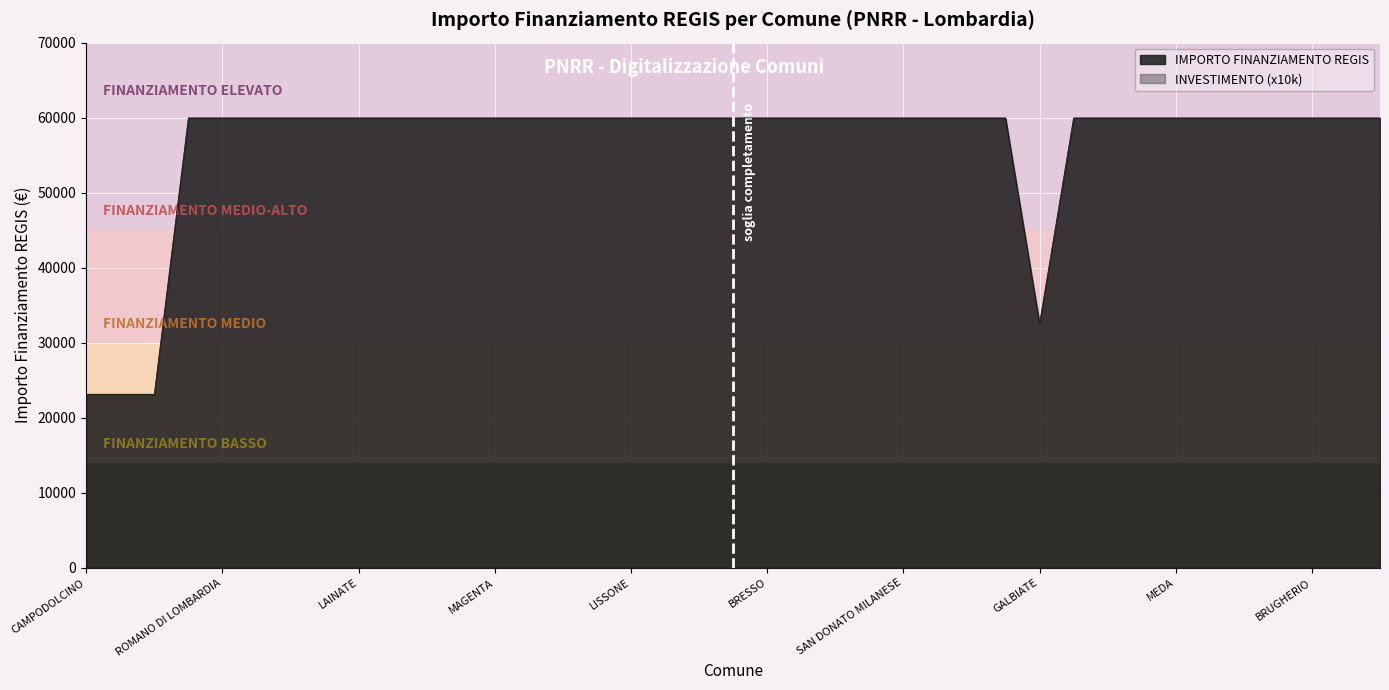

What is the label of the 11th point from the right?

GALBIATE